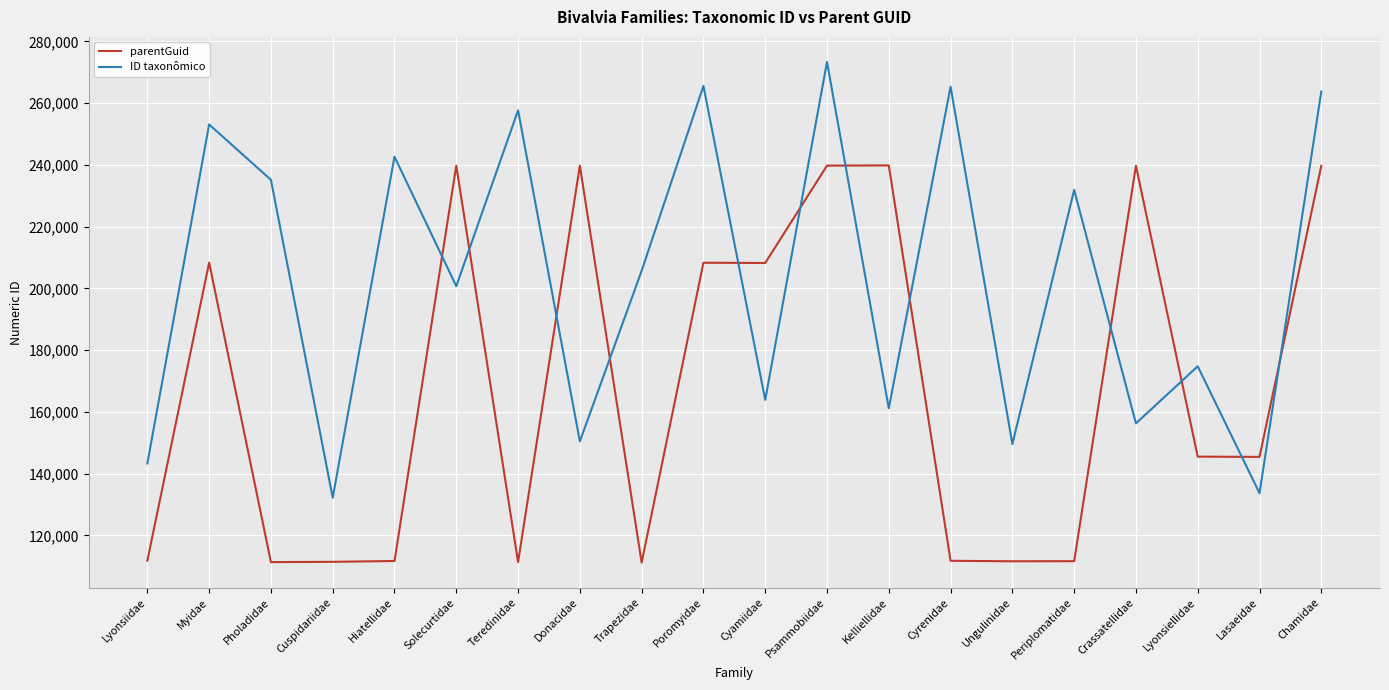

What is the total value across all series at Cyamiidae?

372122